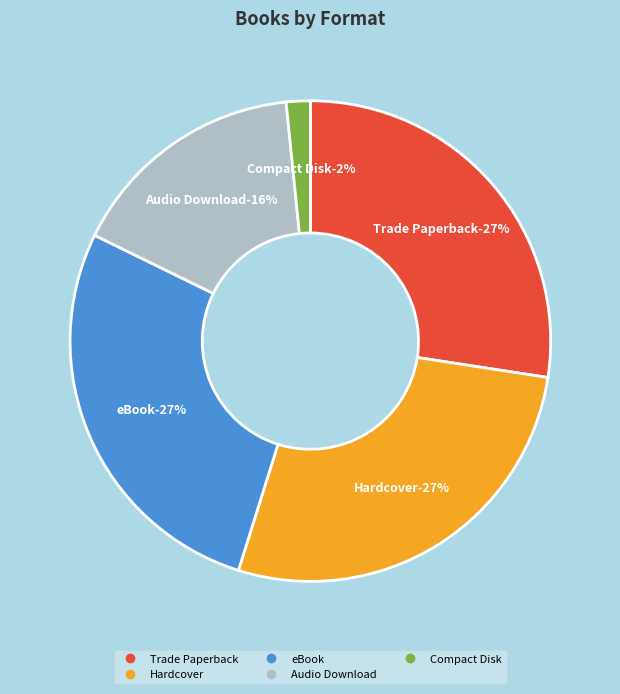

Between Hardcover and Trade Paperback, which is larger?

Hardcover